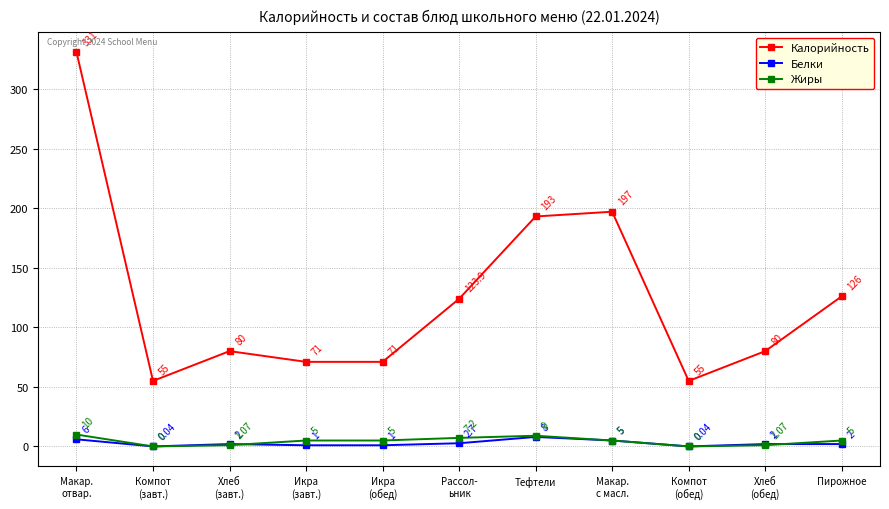

What is the difference between the maximum and minimum values in the Жиры series?

10.0